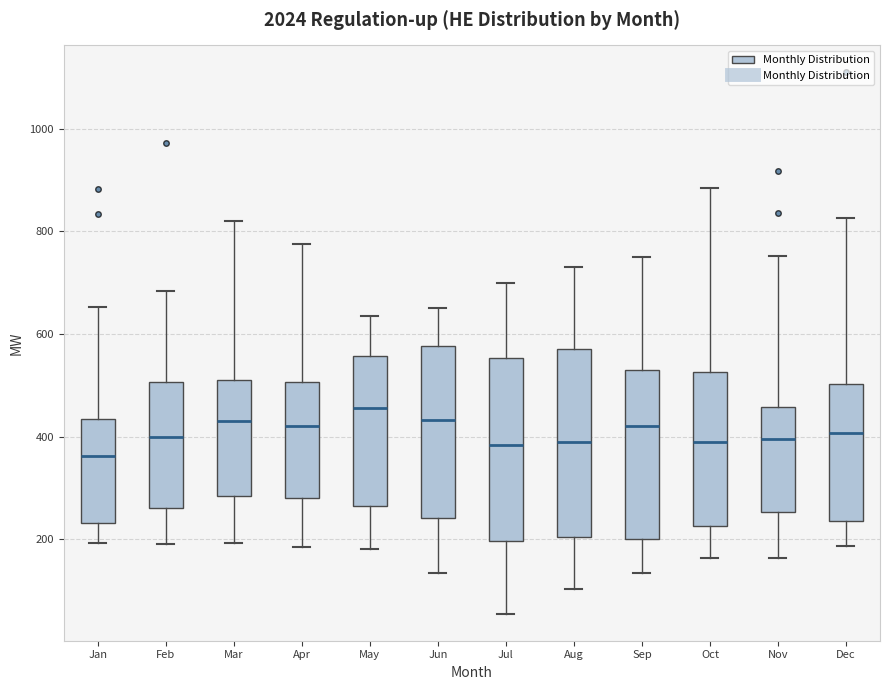

Reading left to right, transcribe this box plot: for each box, give where its median line is, the range the box spans, and where its two whiskers end, as read against the y-axis. The values are not printed on the chart, so give them approximately, as read against the axis.

Jan: median 360, box 240 to 440, whiskers 200 to 660
Feb: median 400, box 260 to 500, whiskers 200 to 680
Mar: median 440, box 280 to 520, whiskers 200 to 820
Apr: median 420, box 280 to 500, whiskers 180 to 780
May: median 460, box 260 to 560, whiskers 180 to 640
Jun: median 440, box 240 to 580, whiskers 140 to 660
Jul: median 380, box 200 to 560, whiskers 60 to 700
Aug: median 400, box 200 to 580, whiskers 100 to 740
Sep: median 420, box 200 to 540, whiskers 140 to 760
Oct: median 400, box 220 to 520, whiskers 160 to 880
Nov: median 400, box 260 to 460, whiskers 160 to 760
Dec: median 400, box 240 to 500, whiskers 180 to 820